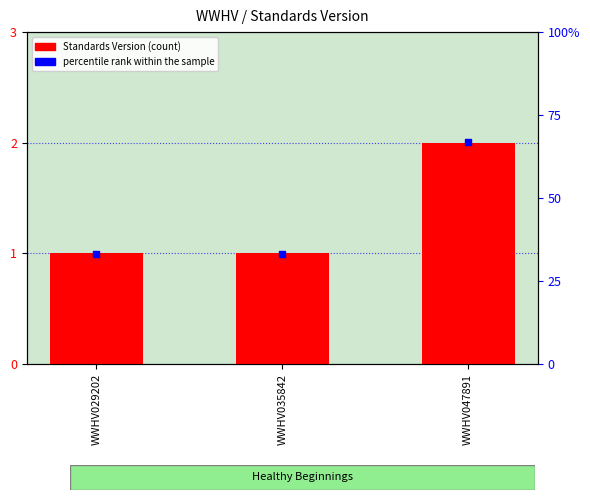

Is the value of Standards Version at WWHV035842 greater than the value of percentile rank within the sample at WWHV029202?

No